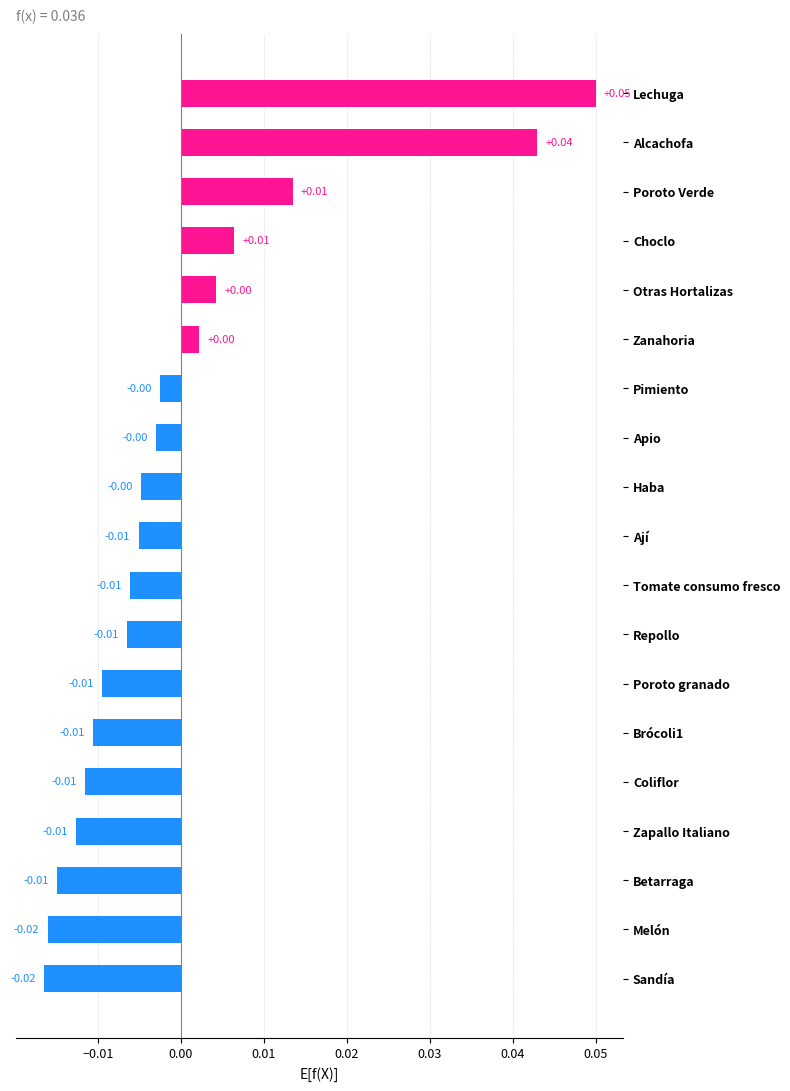

What is the label of the 15th bar from the bottom?

Otras Hortalizas